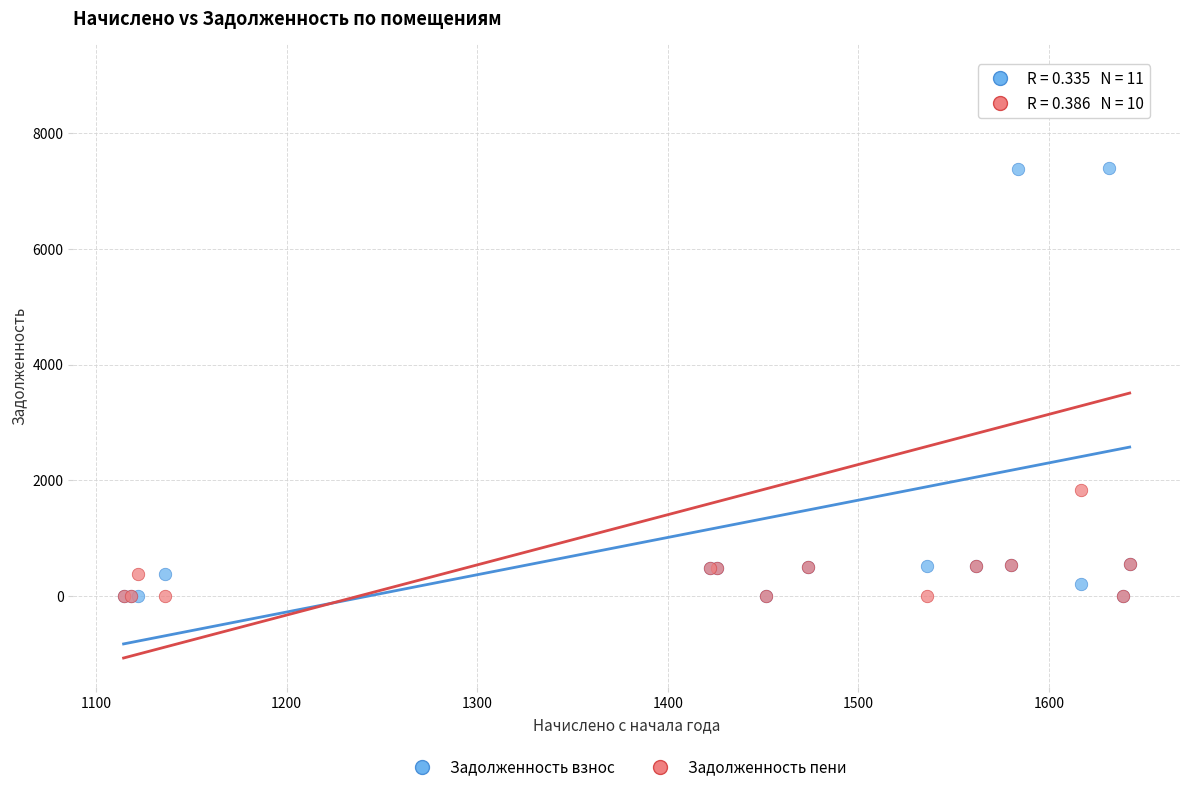

Across all series, what Y value is closest to 4517?

1826.3